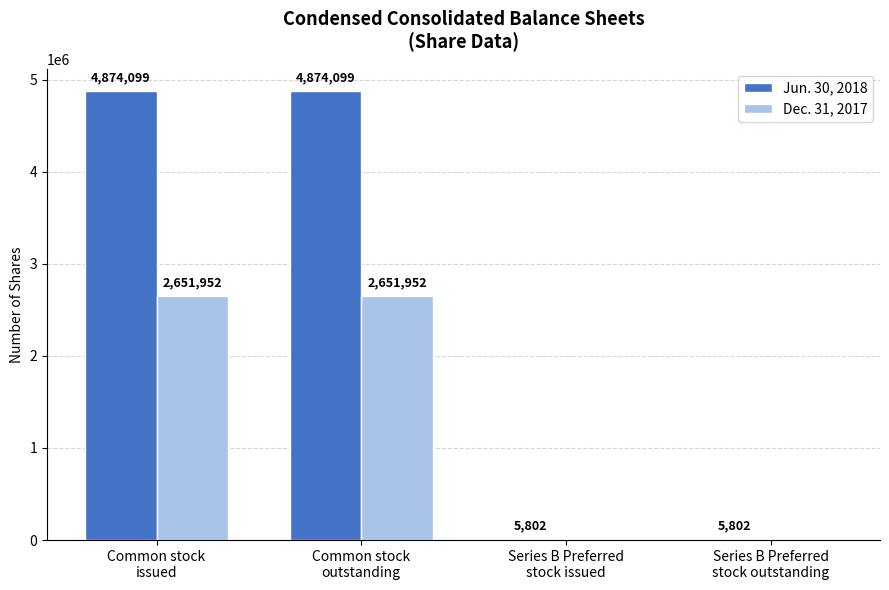

What is the maximum value for Jun. 30, 2018?

4874099